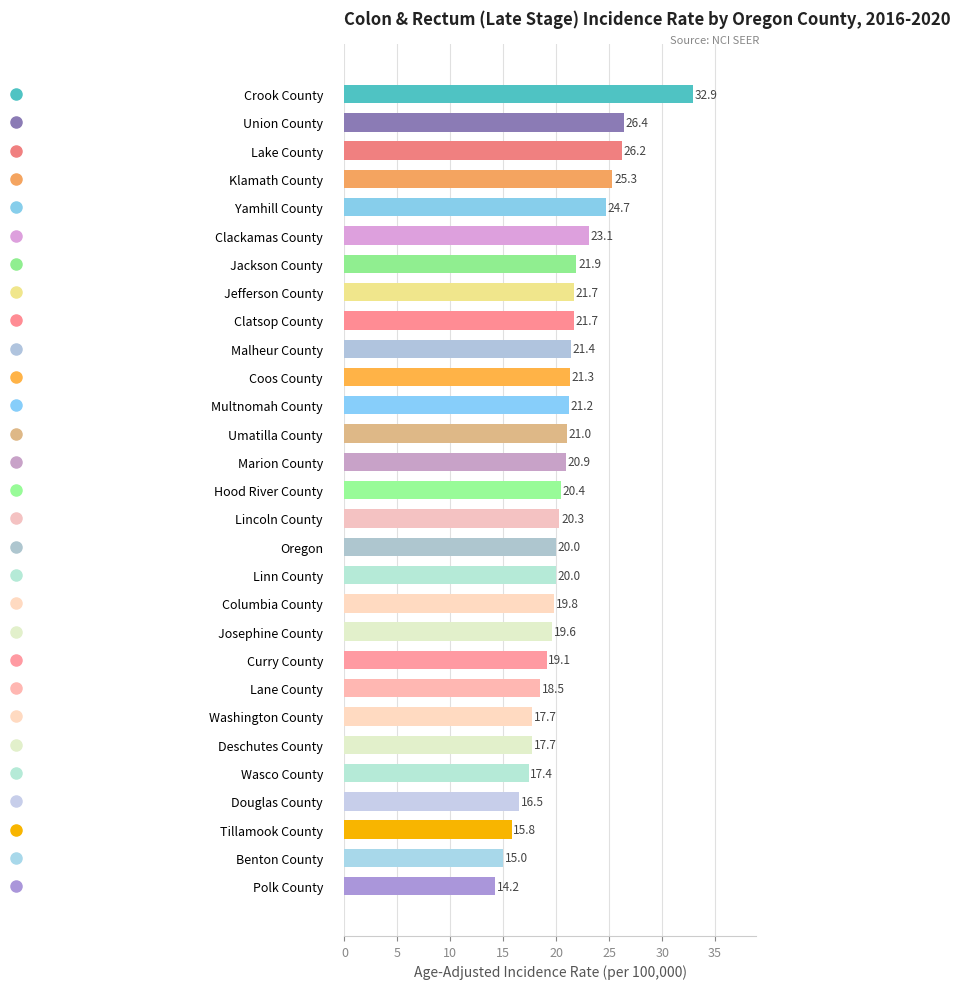

What is the sum of all values?

601.7